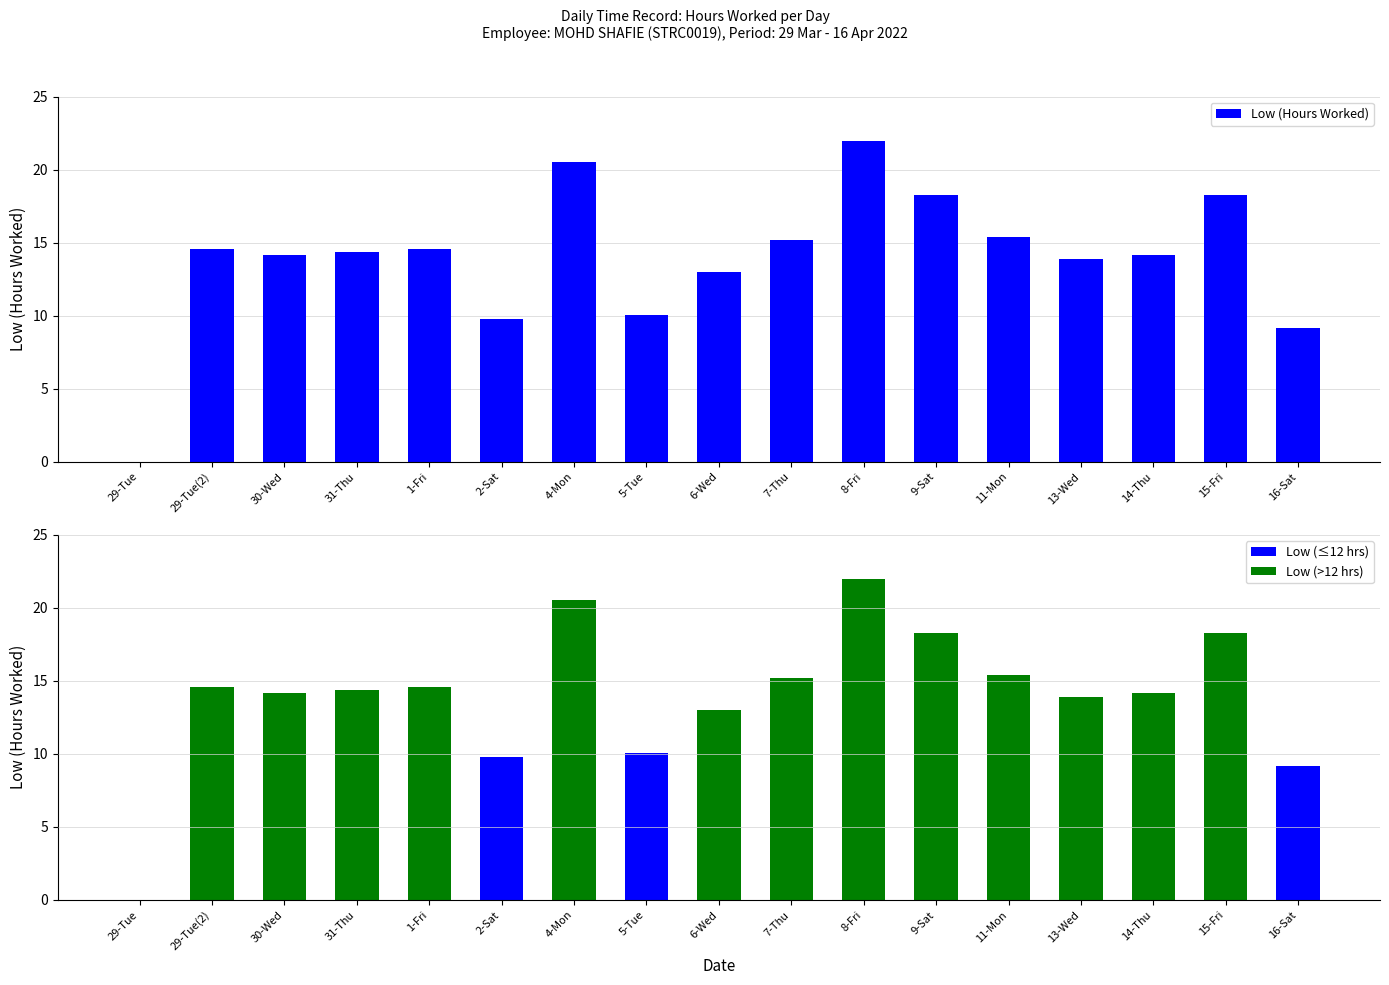

Where is Low (>12 hrs) nearest to the value 10?

6-Wed